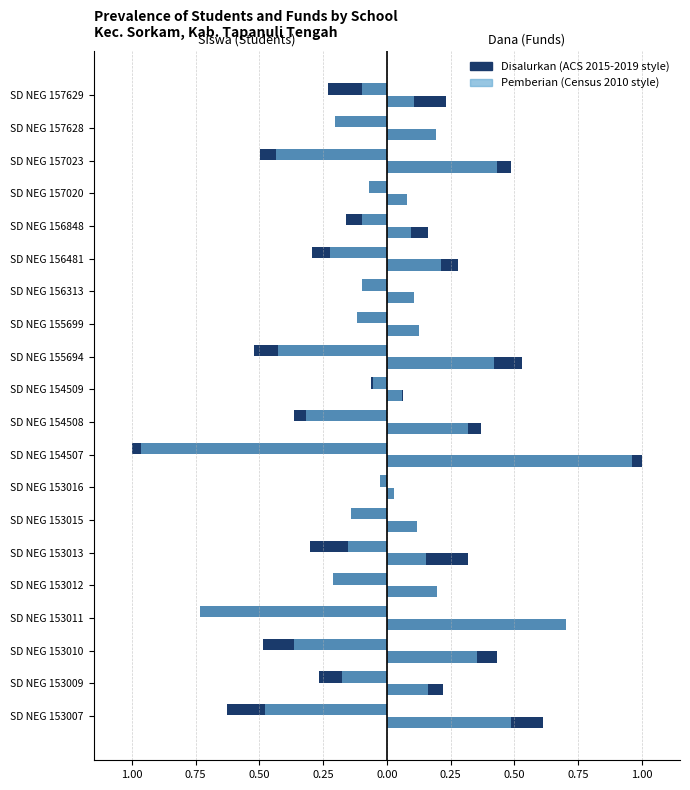

What is the value of the Siswa Pemberian bar at the 5th from the left?

-0.2